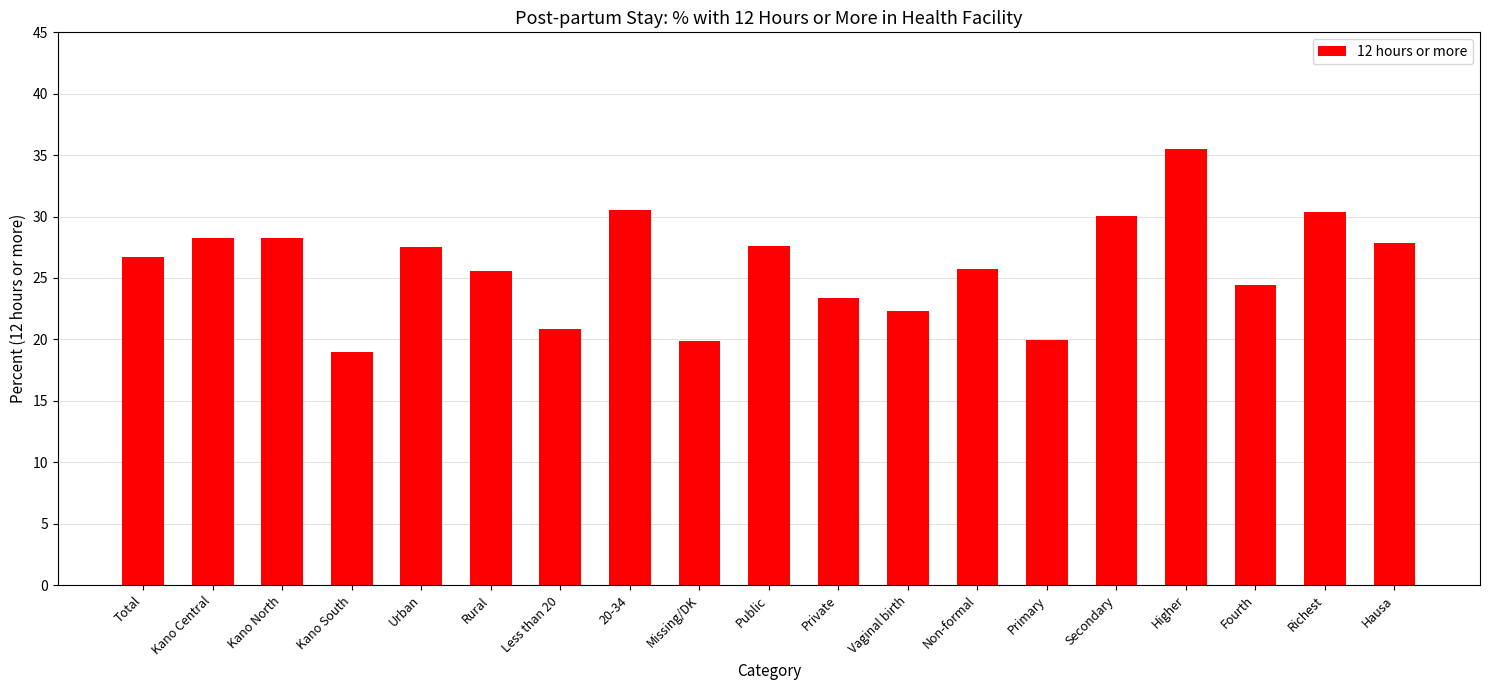

What position from the right is Total?

19